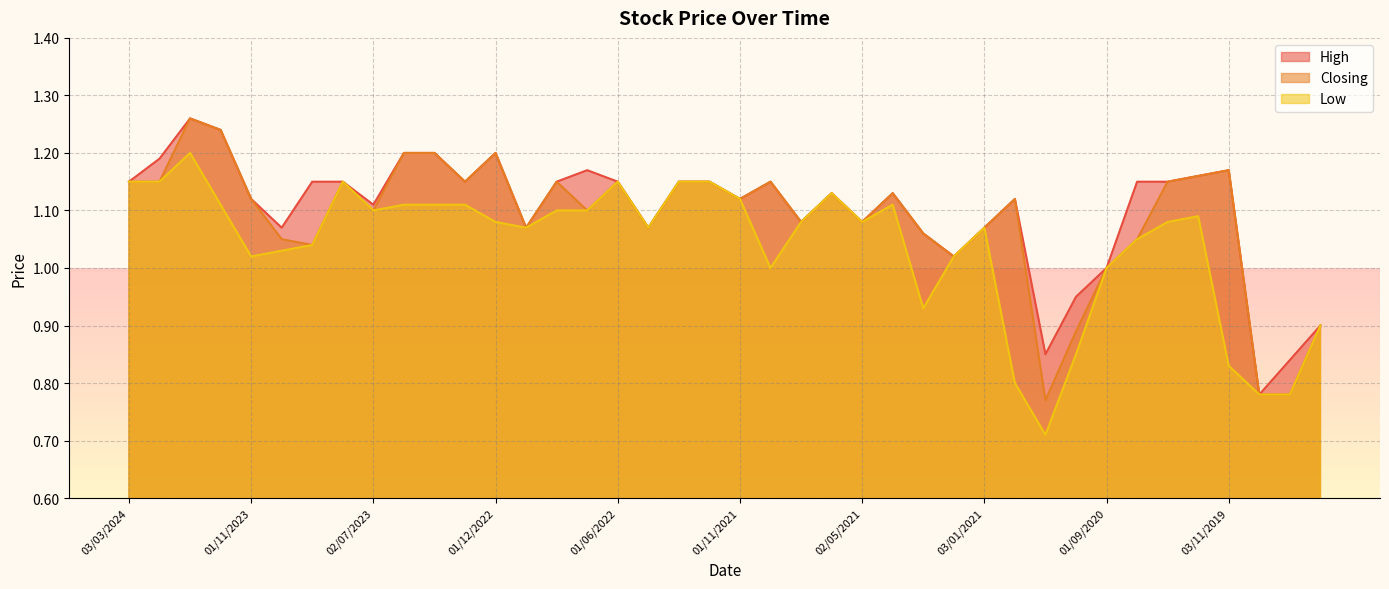

Rank the series by their maximum value, from highest to lowest.

High, Closing, Low